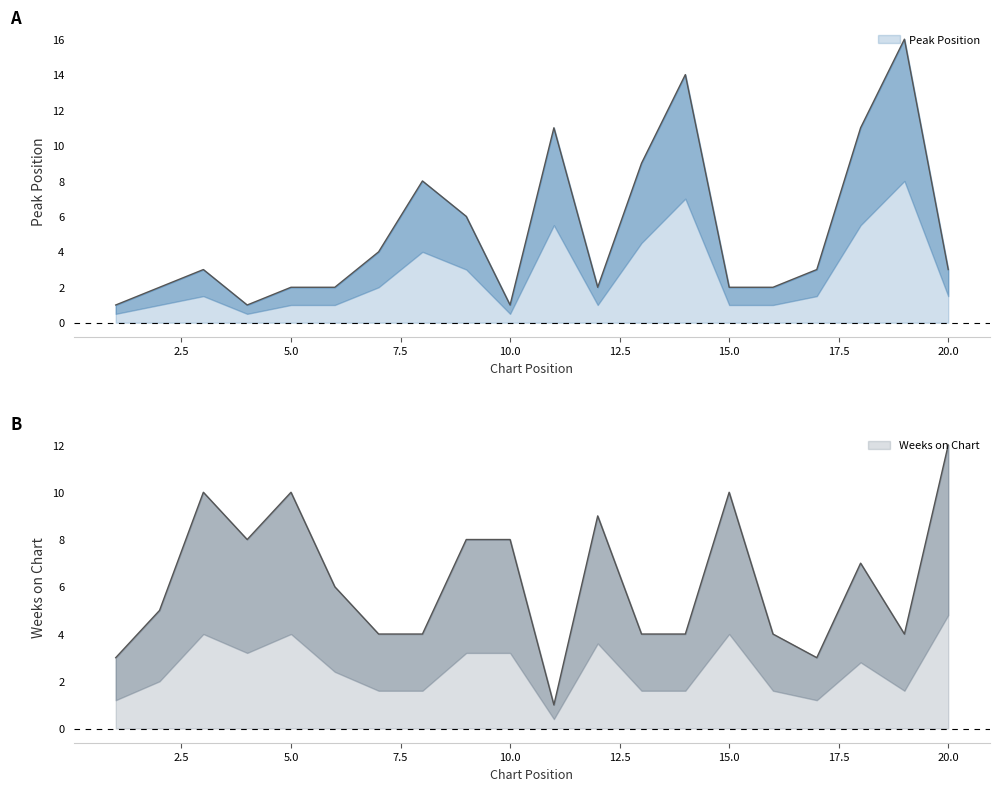

Between 18 and 11, which is larger?

18